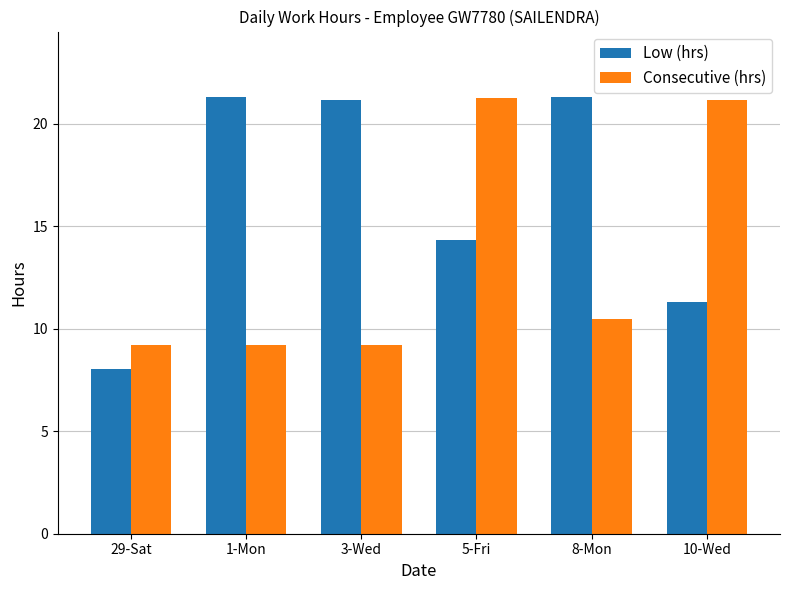

What is the sum of all Low (hrs) values?

97.5